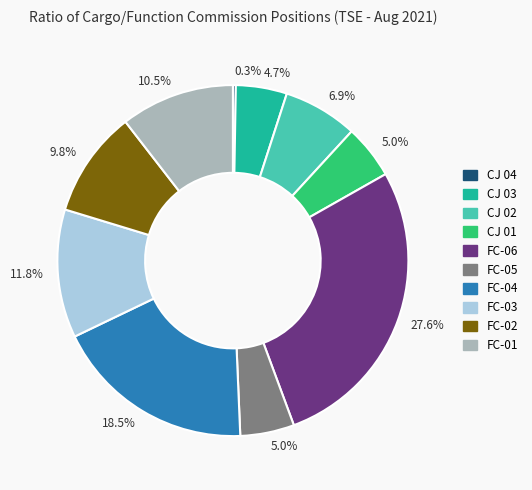

Is there any slice that represents more than half of the pie?

No